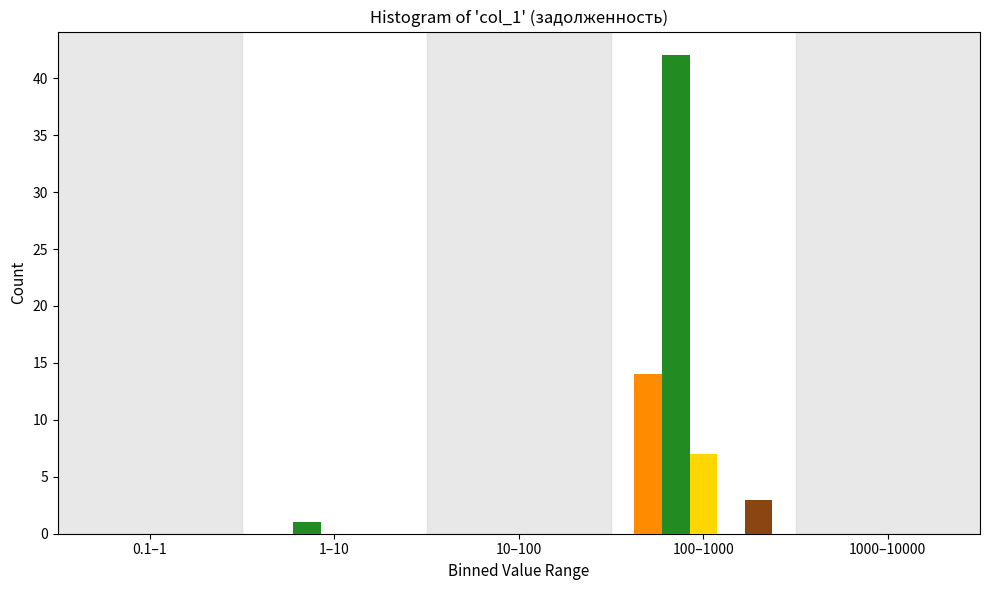

At which category is the sum across all series the highest?

100–1000